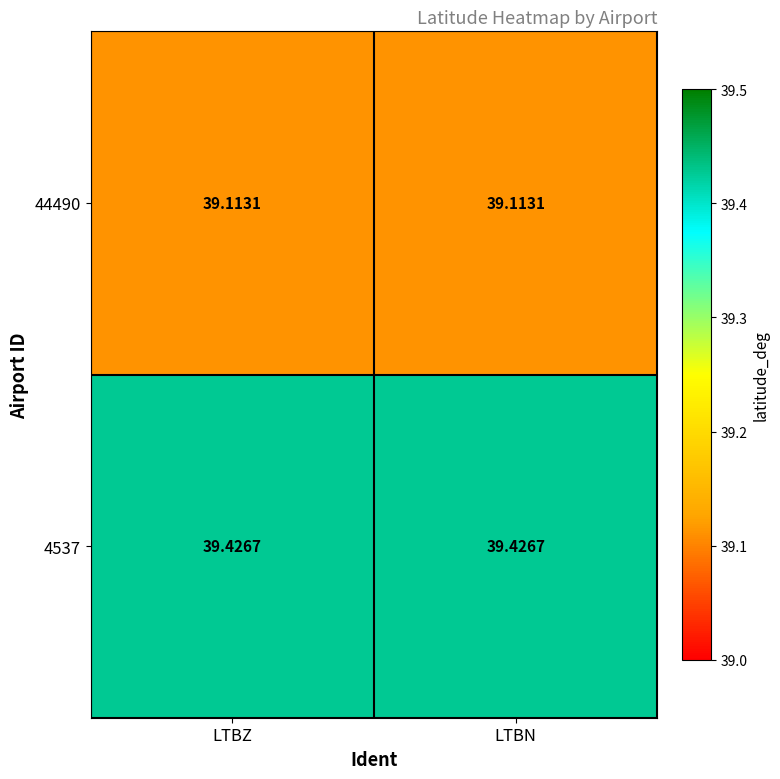

Reading left to right, list all the values displayed in this chart.

44490: LTBZ=39.1	LTBN=39.1
4537: LTBZ=39.4	LTBN=39.4